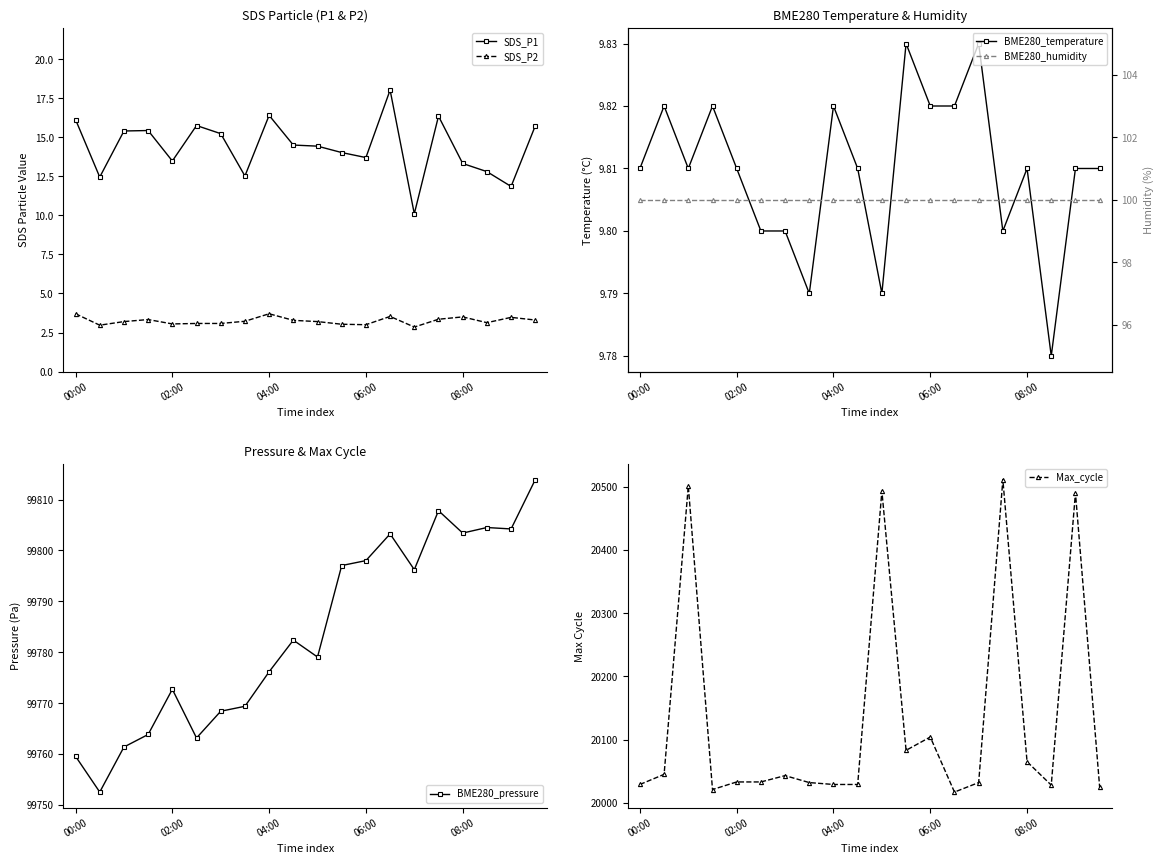

True or false: SDS_P2 has more than 0 interior local peaks.

True